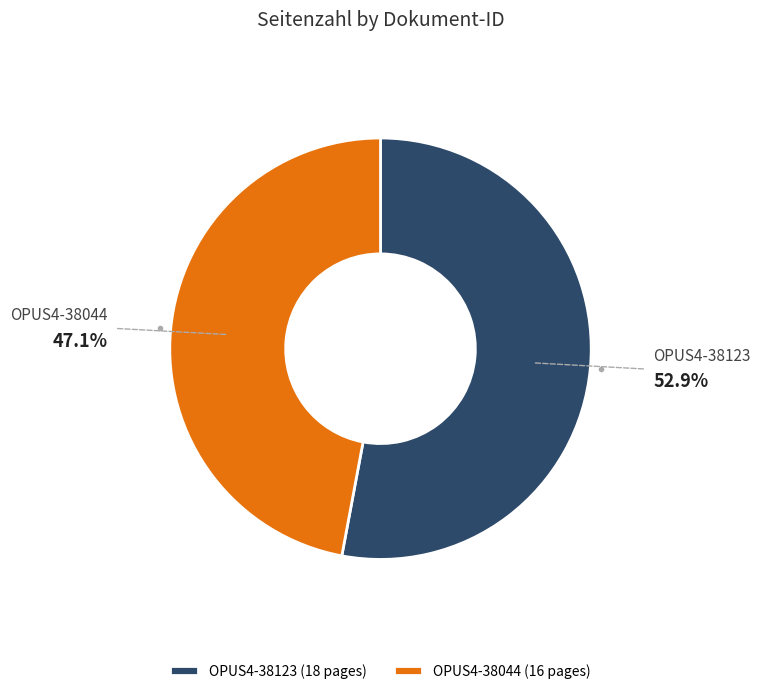

To the nearest percent, what is the difference between the OPUS4-38123 and OPUS4-38044 slice percentages?

6%